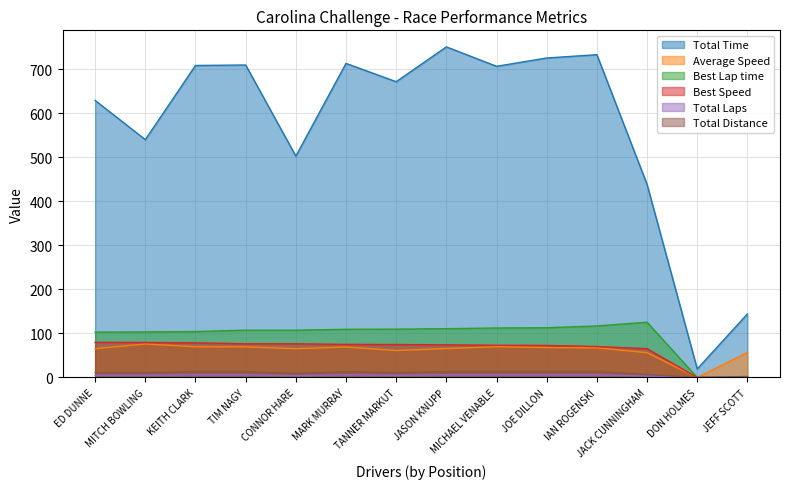

At JEFF SCOTT, list the series in order from largest to smallest.

Total Time, Average Speed, Total Distance, Total Laps, Best Lap time, Best Speed